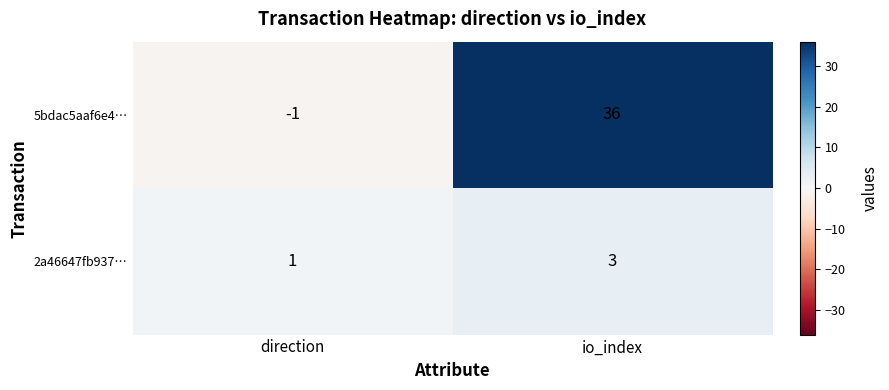

The value of 5bdac5aaf6e4… at io_index is 22. True or false?

False